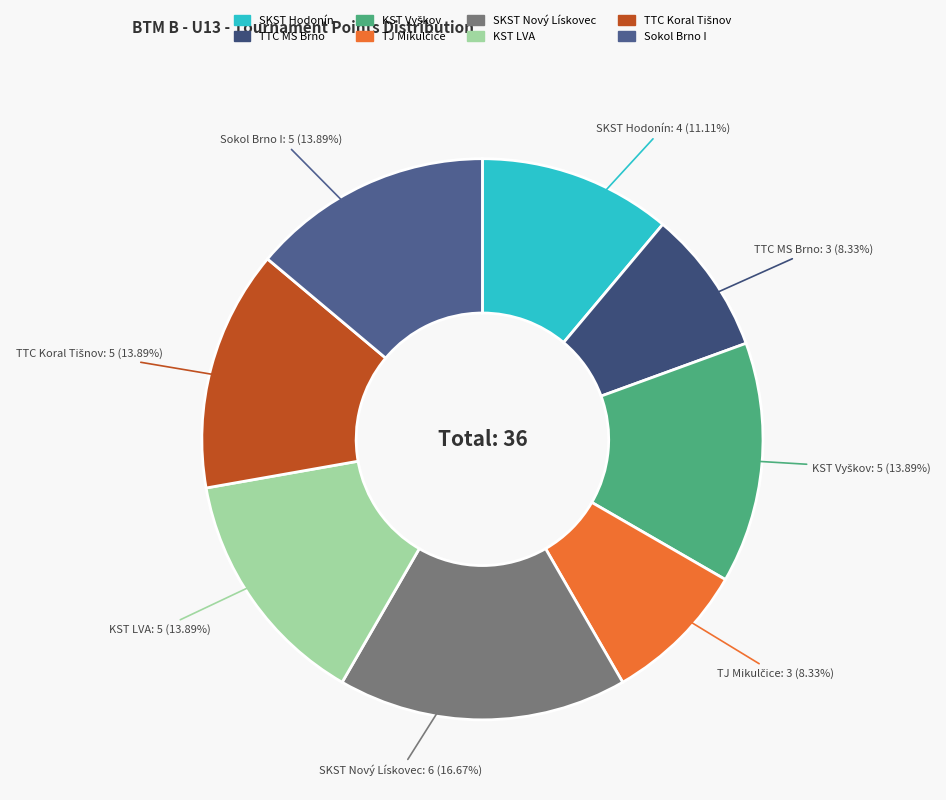

Does any single category account for the majority?

No